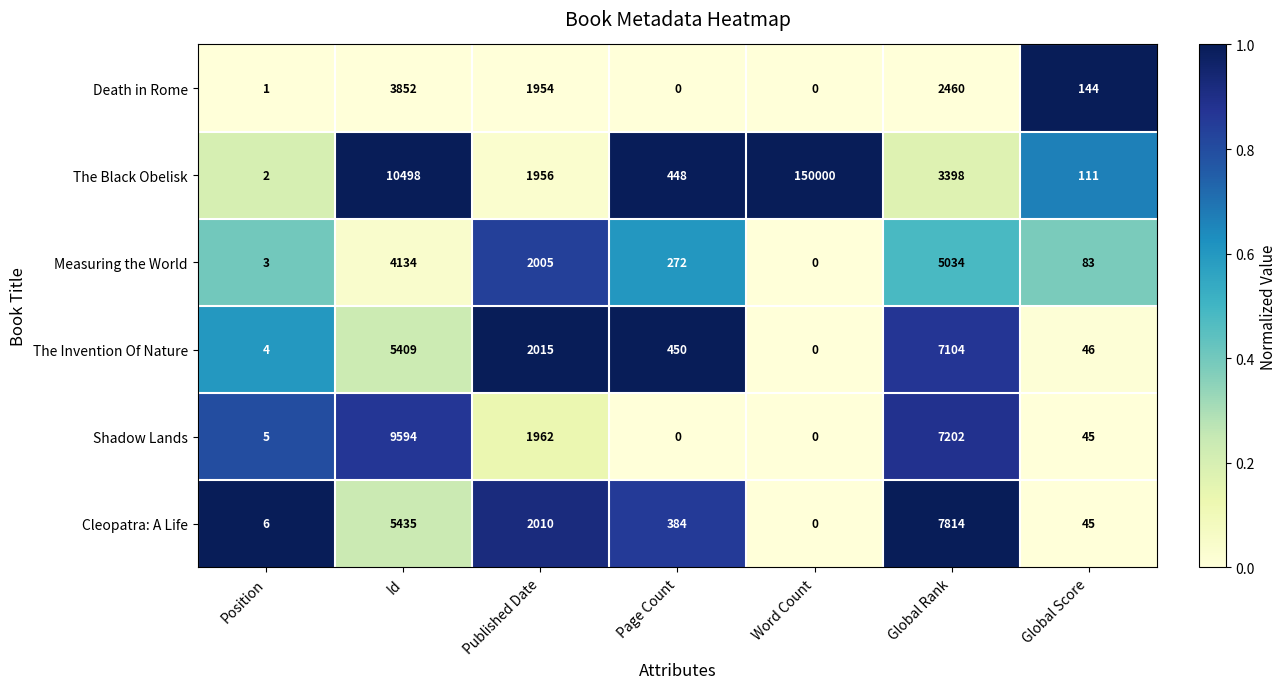

Where does the Cleopatra: A Life series first go above 384?

Id